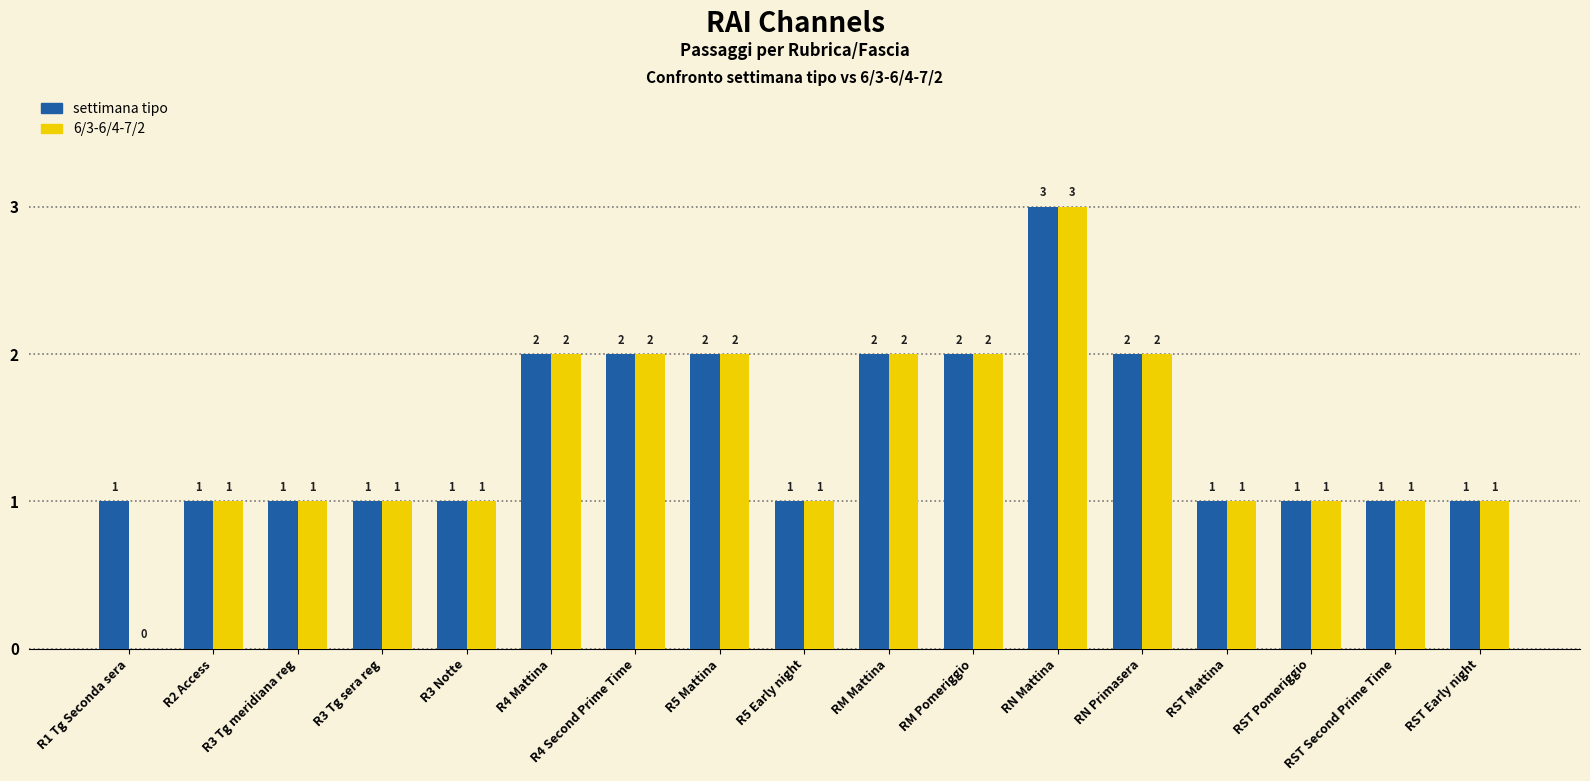

What is the sum of the settimana tipo values at R4 Mattina and R3 Tg sera reg?

3